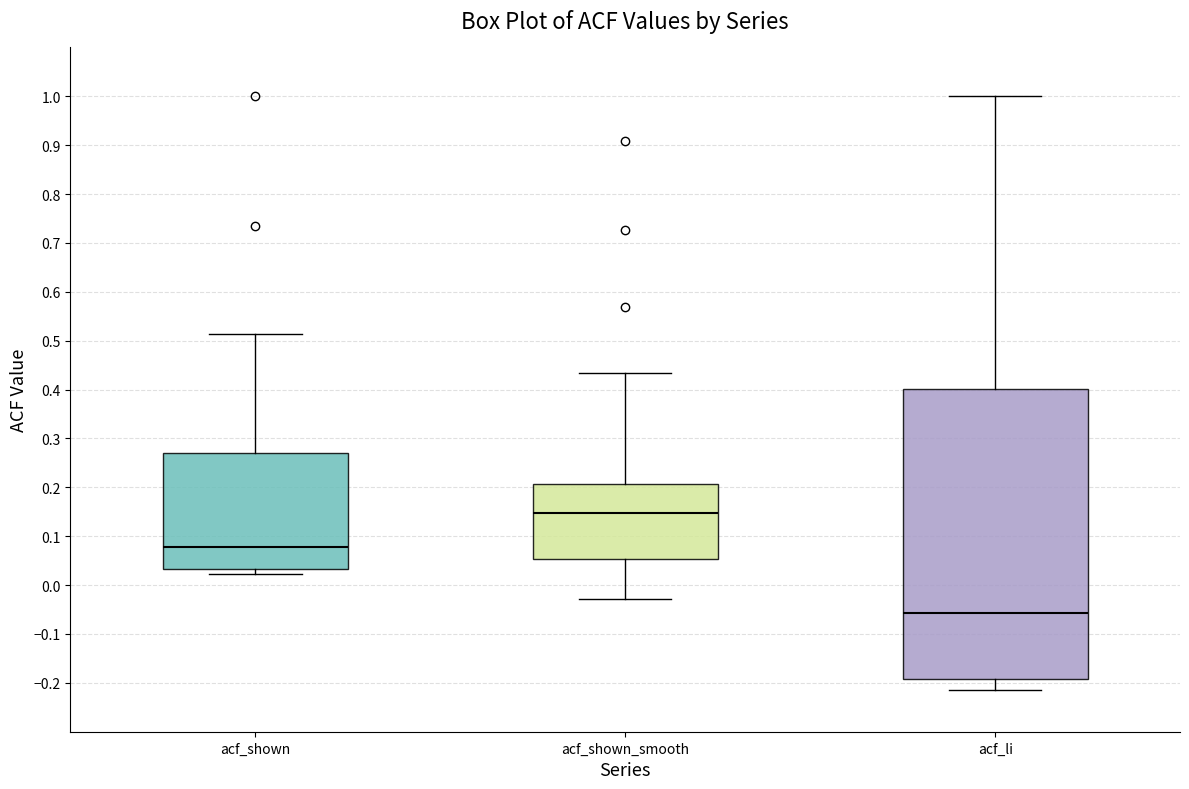

Reading left to right, read every box against the y-axis: the position of its median line, the range the box covers, and the ends of its whiskers. The values are not printed on the chart, so give them approximately, as read against the axis.

acf_shown: median 0.08, box 0.03 to 0.27, whiskers 0.02 to 0.51
acf_shown_smooth: median 0.15, box 0.05 to 0.21, whiskers -0.03 to 0.43
acf_li: median -0.06, box -0.19 to 0.40, whiskers -0.21 to 1.00